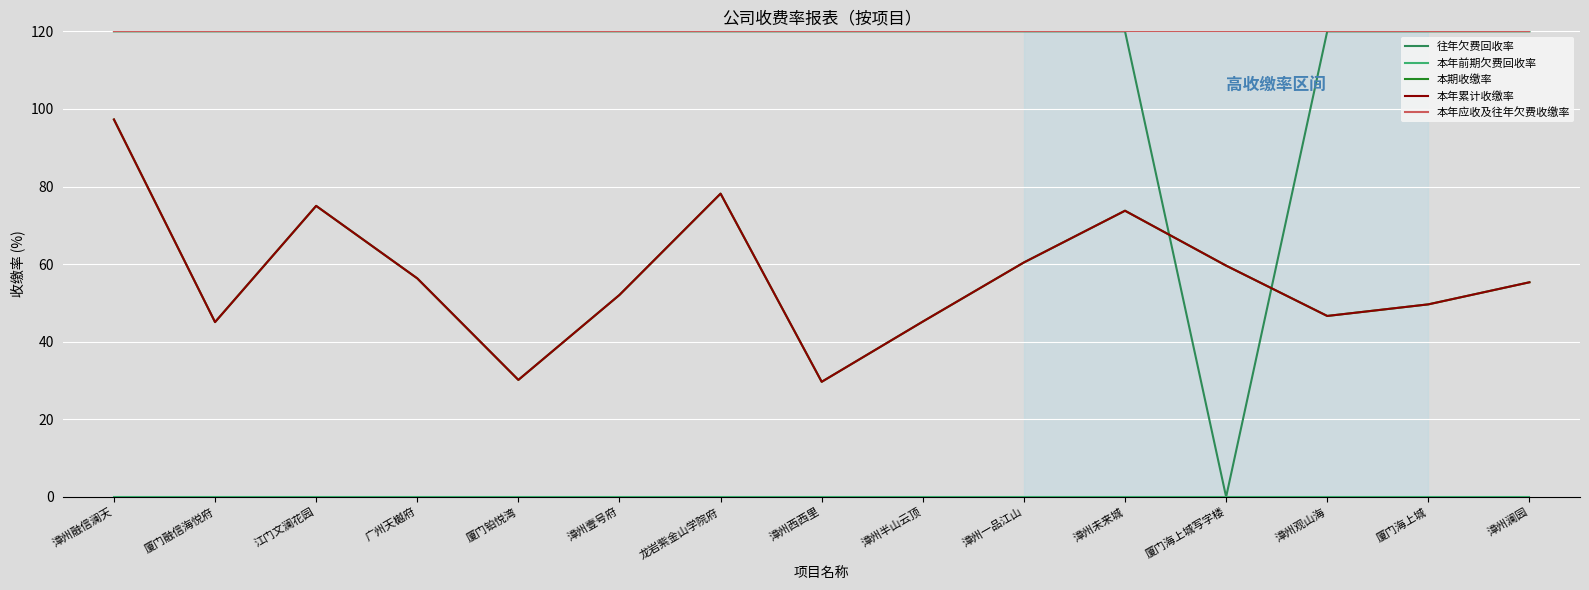

Which category has the highest value across all series?

漳州融信澜天